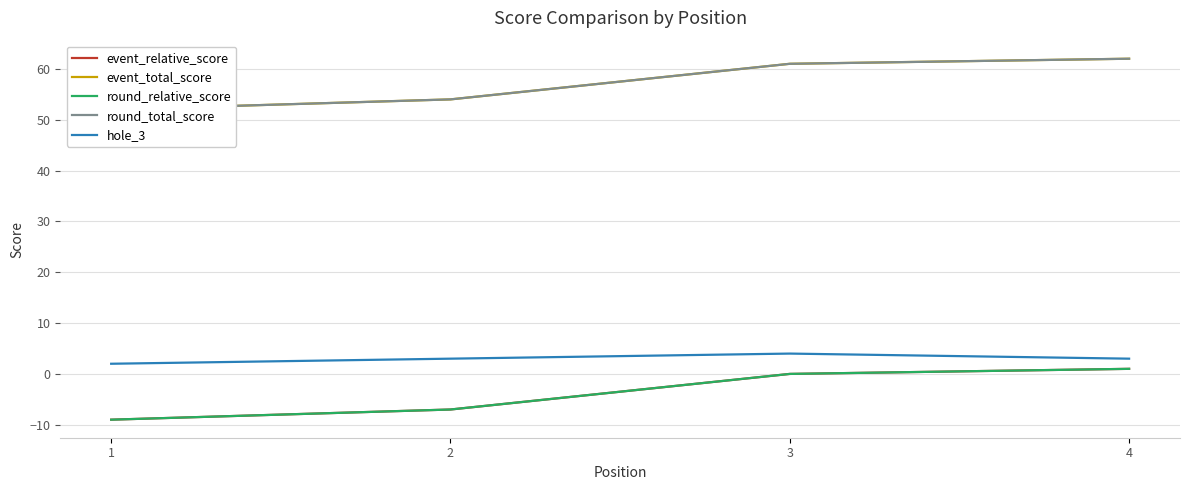

True or false: event_relative_score has a value of 0 at 4.

False